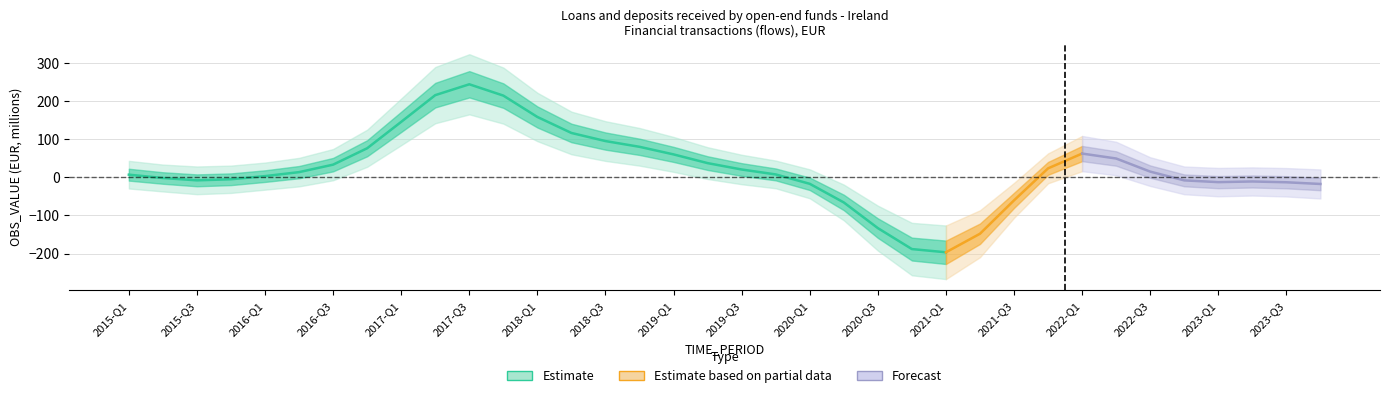

How many lines are shown in the chart?

1